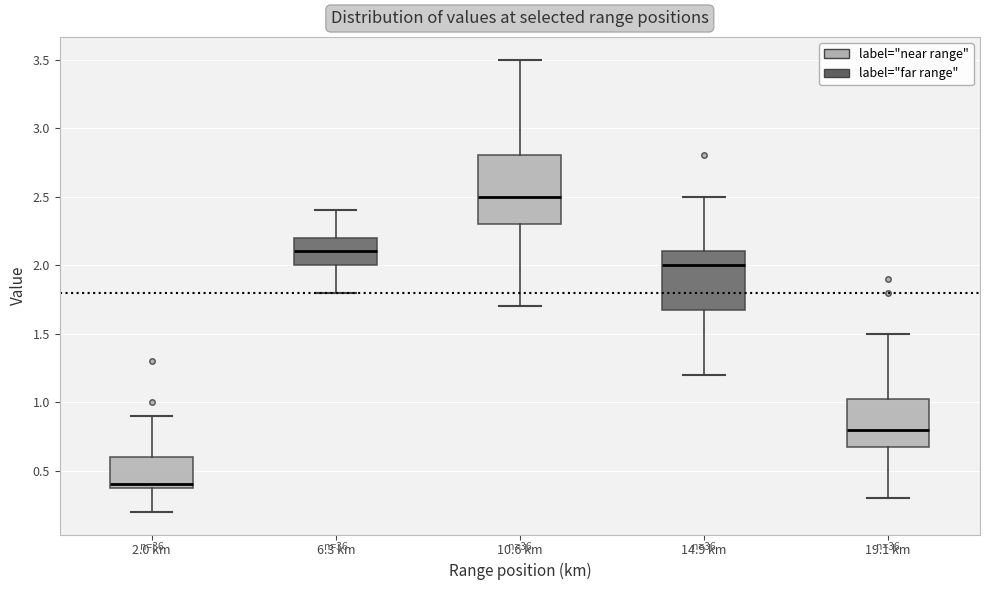

Reading left to right, transcribe this box plot: for each box, give where its median line is, the range the box spans, and where its two whiskers end, as read against the y-axis. The values are not printed on the chart, so give them approximately, as read against the axis.

2.0 km: median 0.40 (just above the box's lower edge), box 0.40 to 0.60, whiskers 0.20 to 0.90
6.3 km: median 2.10, box 2.00 to 2.20, whiskers 1.80 to 2.40
10.6 km: median 2.50, box 2.30 to 2.80, whiskers 1.70 to 3.50
14.9 km: median 2.00, box 1.70 to 2.10, whiskers 1.20 to 2.50
19.1 km: median 0.80, box 0.70 to 1.05, whiskers 0.30 to 1.50